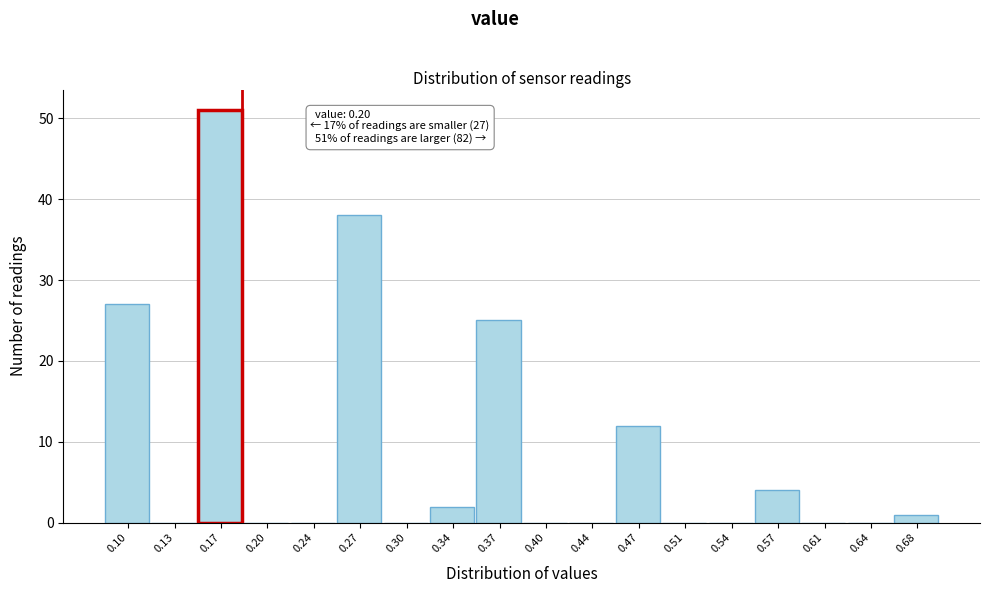

Reading left to right, what are all the values shown in this chart?

0.10=27	0.13=0	0.17=51	0.20=0	0.24=0	0.27=38	0.30=0	0.34=2	0.37=25	0.40=0	0.44=0	0.47=12	0.51=0	0.54=0	0.57=4	0.61=0	0.64=0	0.68=1